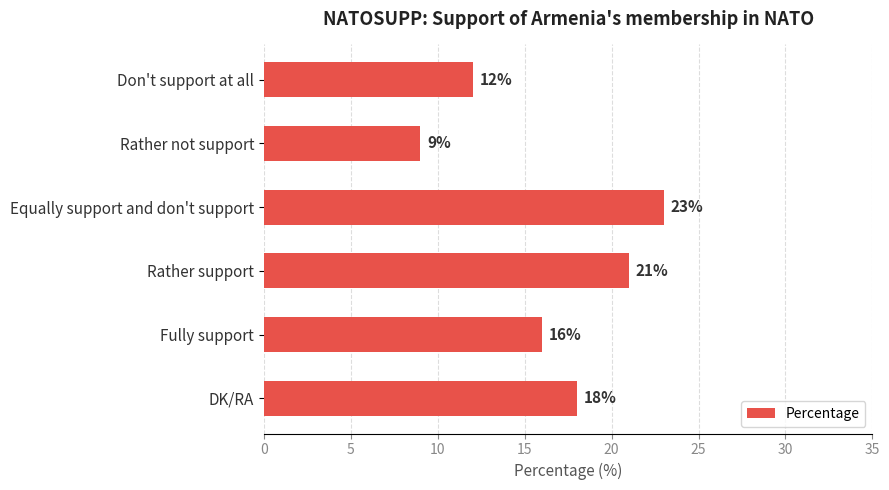

Where is the data nearest to the value 16?

Fully support